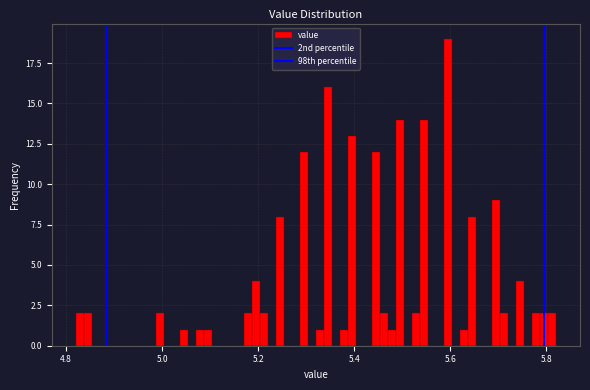

Read against the x-axis, roughly where is the centre of the tallest bar?

5.60